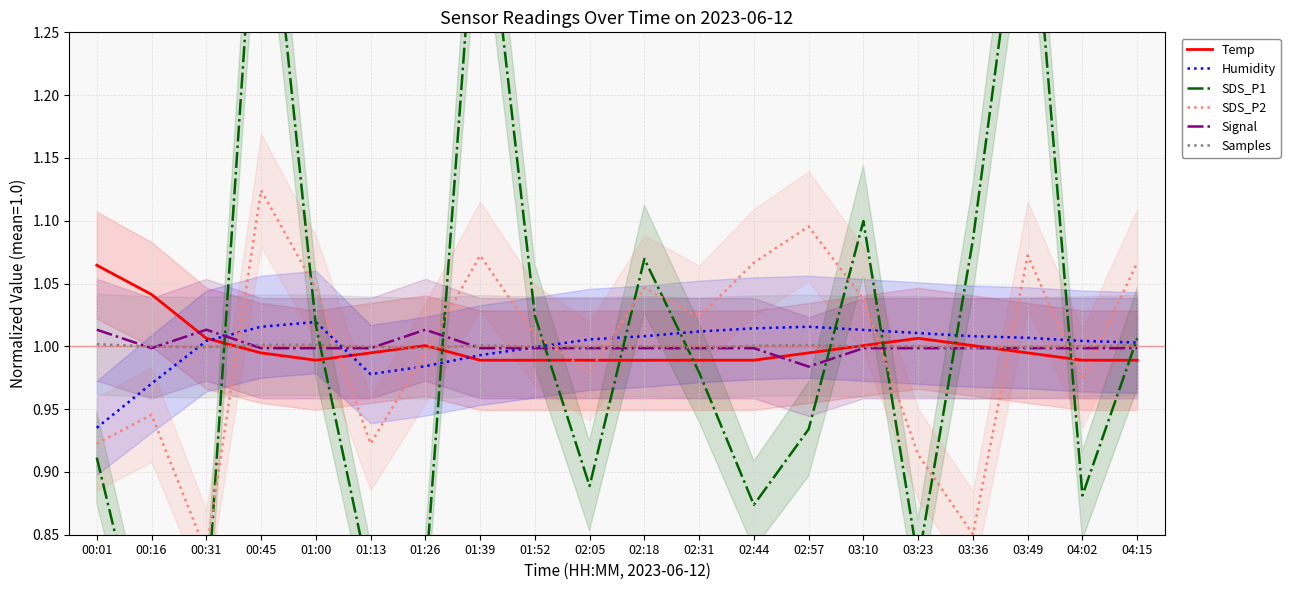

Where is Temp nearest to the value 1?

01:26